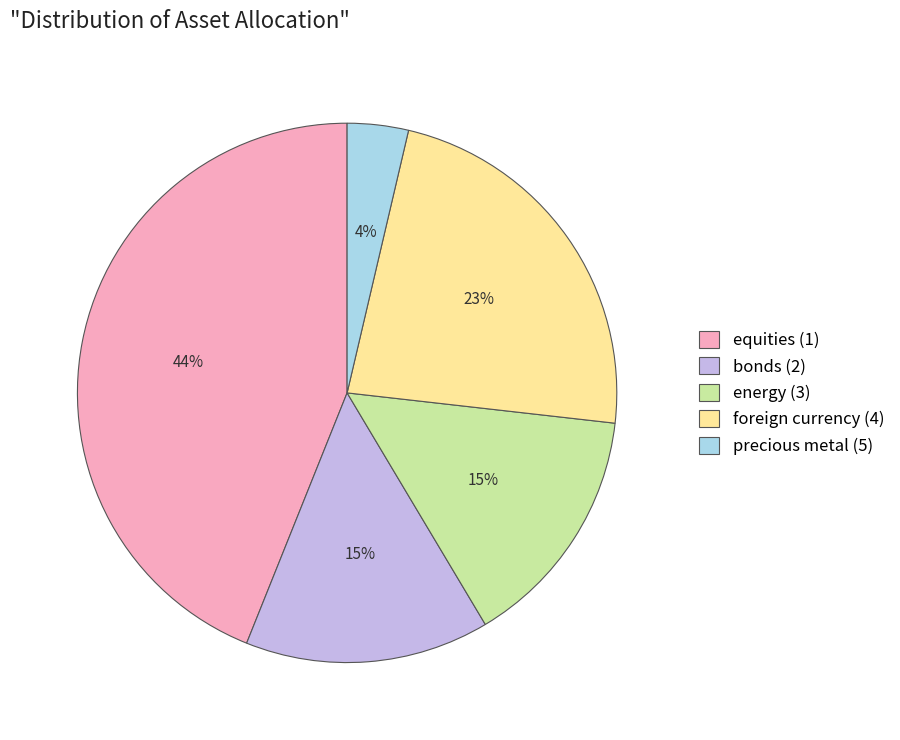

Does any single category account for the majority?

No